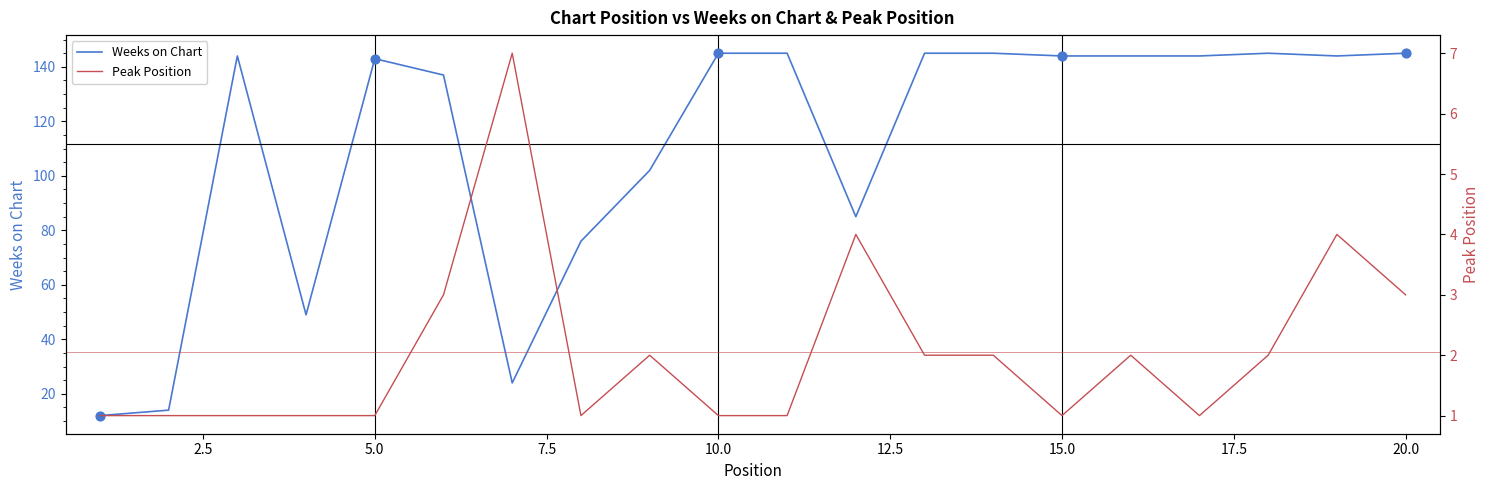

What are all the series names shown in the legend?

Weeks on Chart, Peak Position